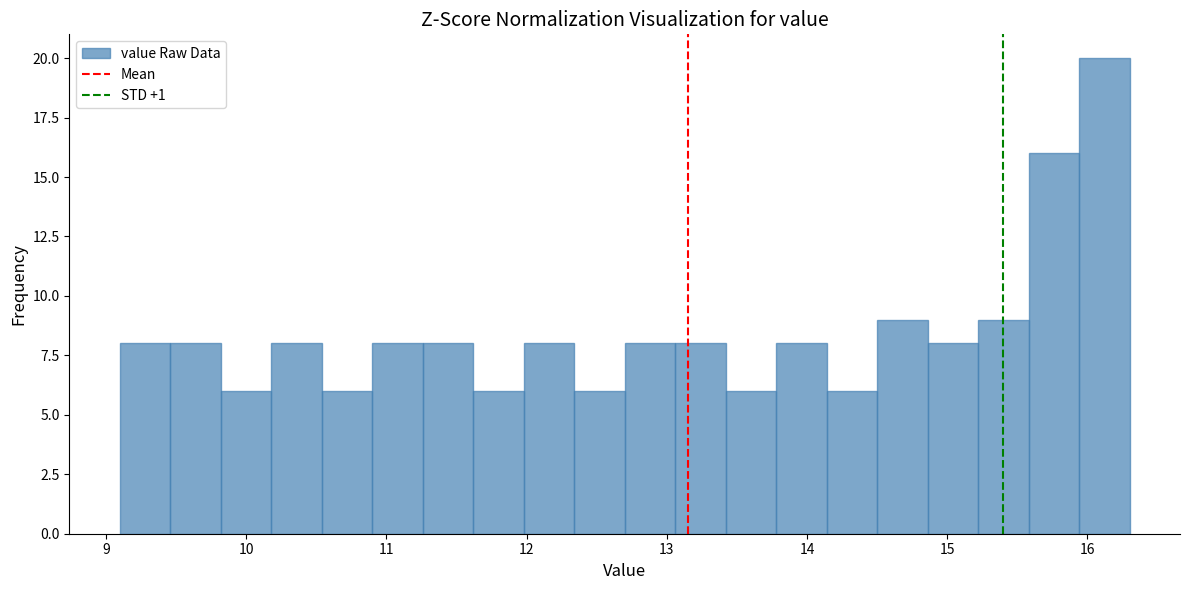

Around what value on the x-axis is the tallest bar? Give the approximate position of its centre, as read against the axis.

16.1